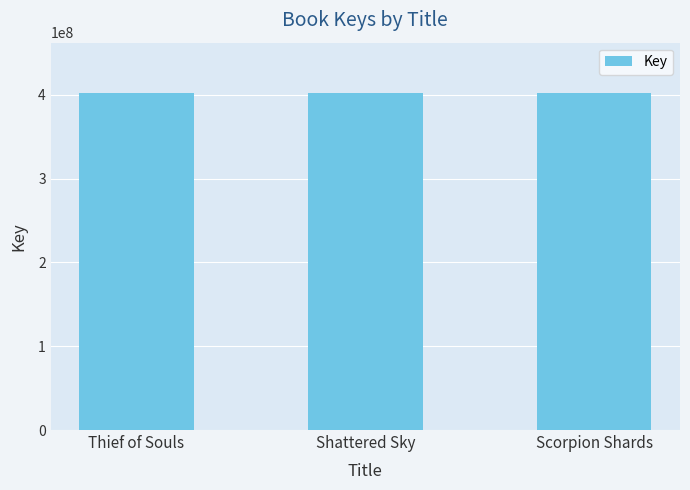

What is the label of the 1st bar from the left?

Thief of Souls